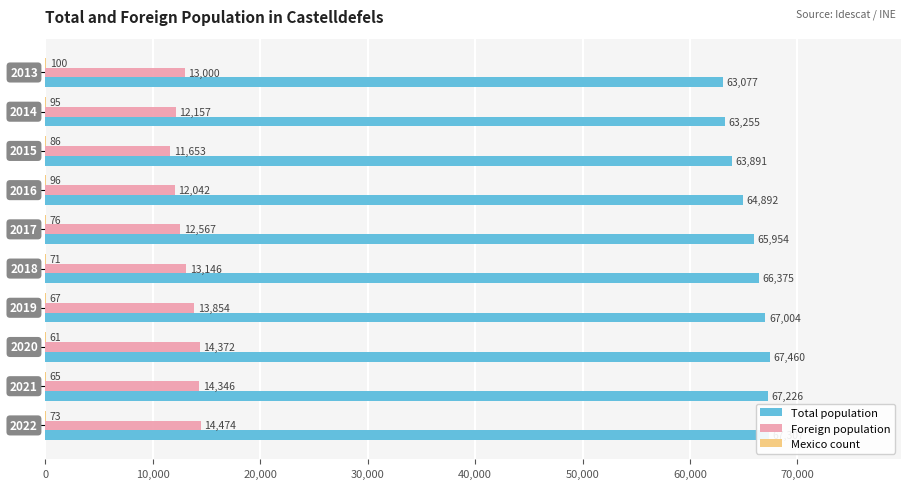

What is the highest value of the Total population series?

67460